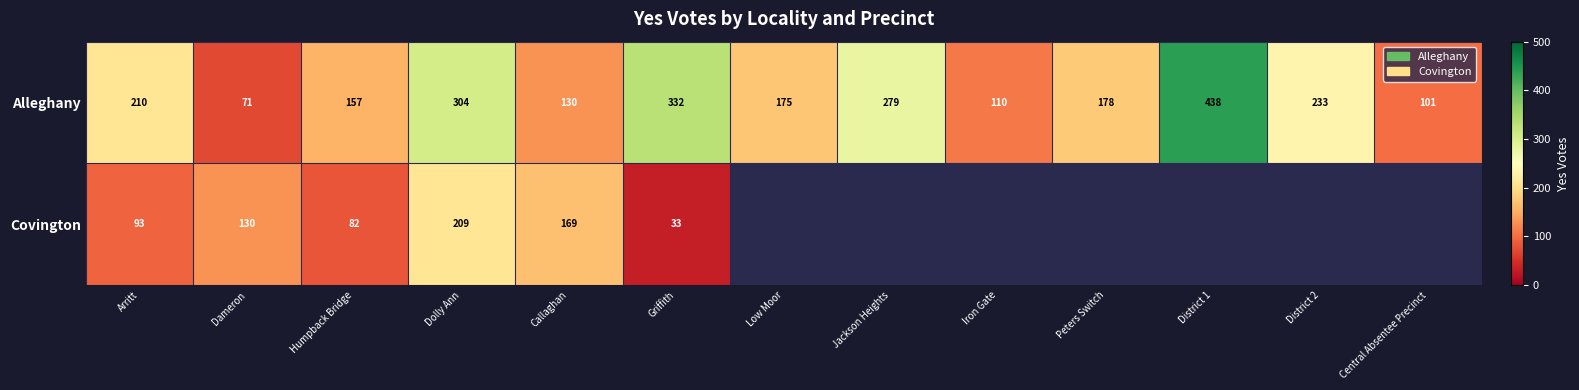

Where is Alleghany nearest to the value 254?

District 2